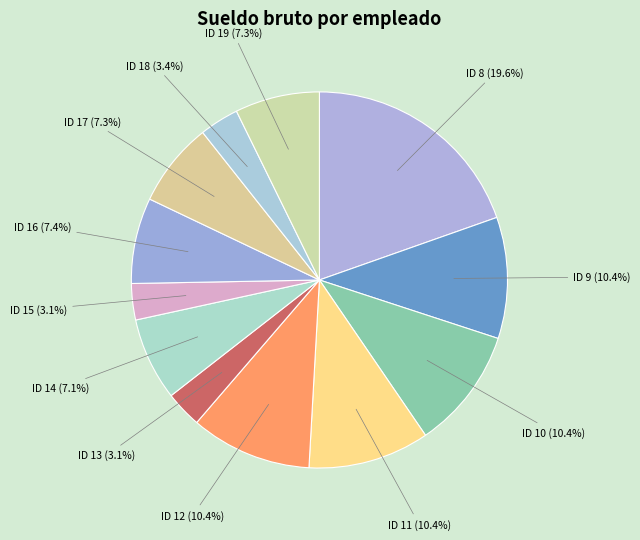

What portion of the pie excludes ID 15?

96.9%